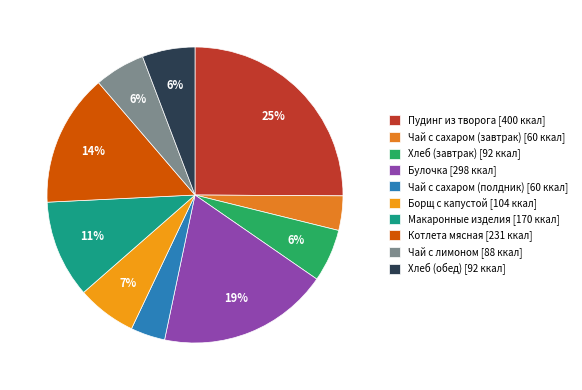

Which category has the biggest portion of the pie?

Пудинг из творога [400 ккал]